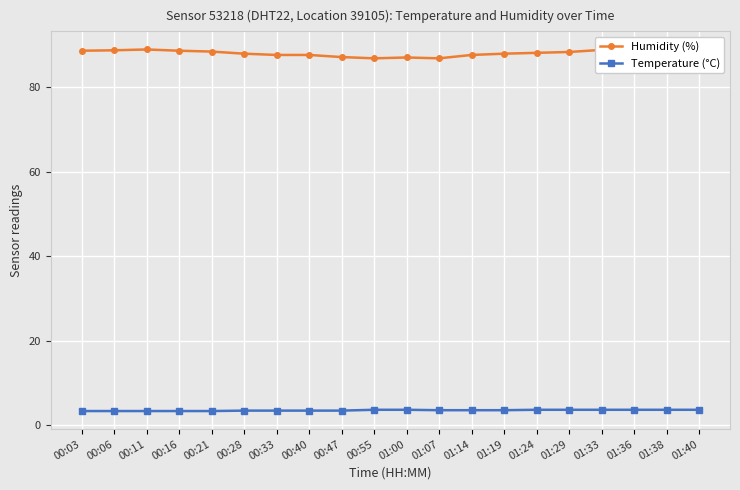

How many lines are shown in the chart?

2